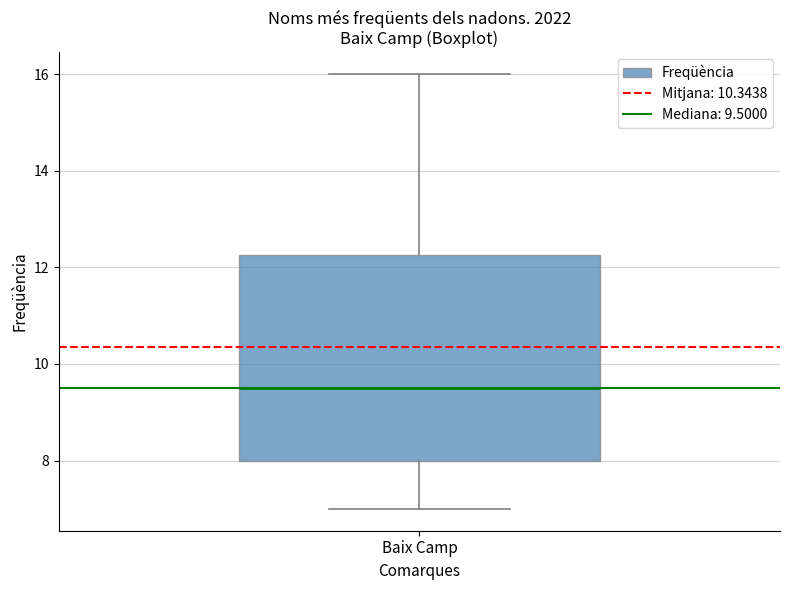

Where does the upper whisker of the box for Baix Camp end on the y-axis? The values are not printed on the chart, so give them approximately, as read against the axis.

16.0